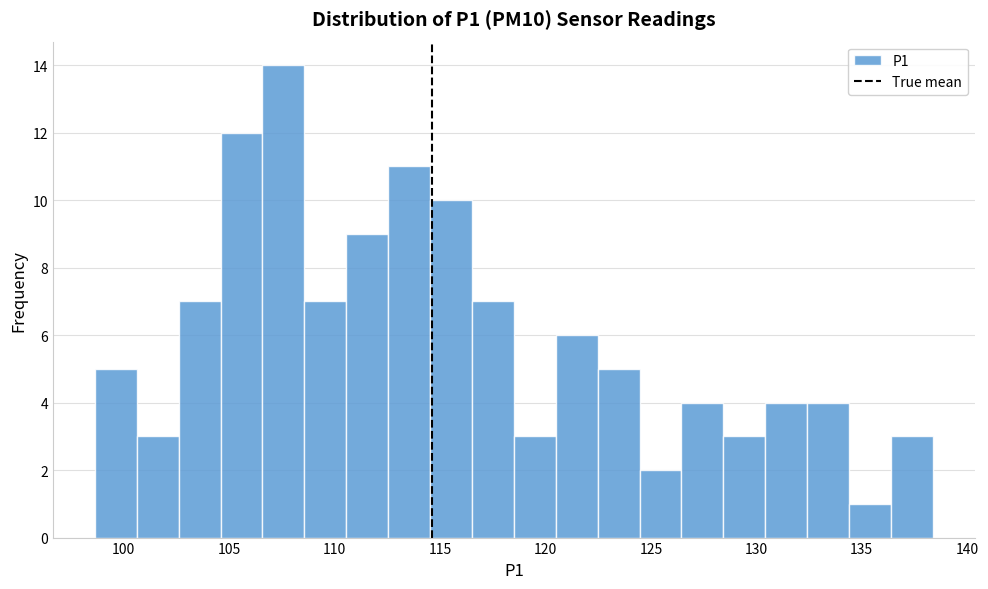

Read against the x-axis, roughly where is the centre of the tallest bar?

107.5